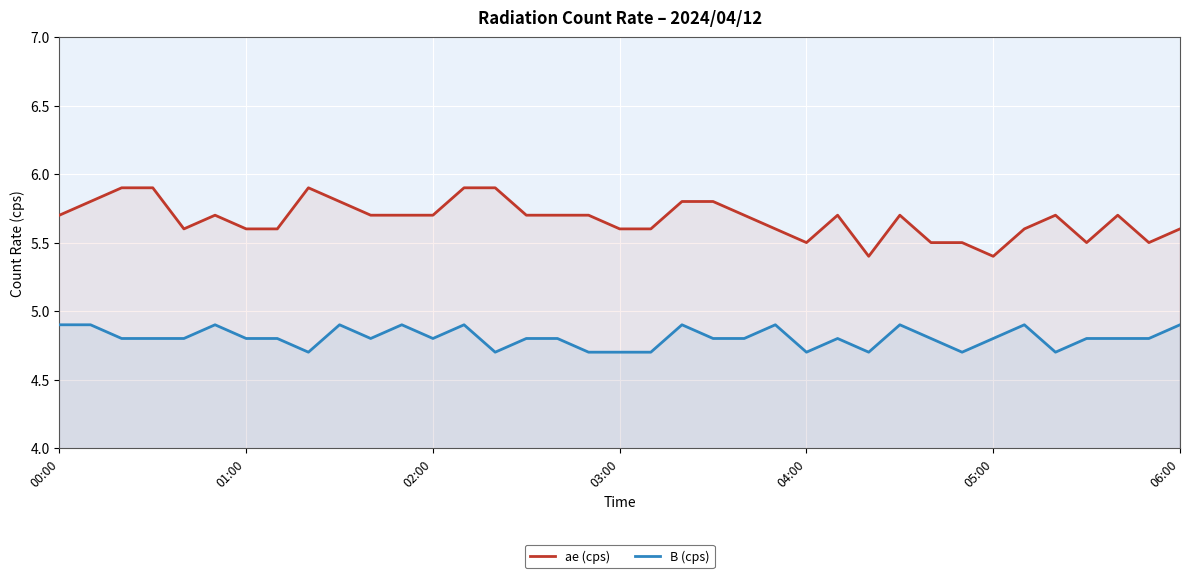

What is the label of the 17th point from the right?

20